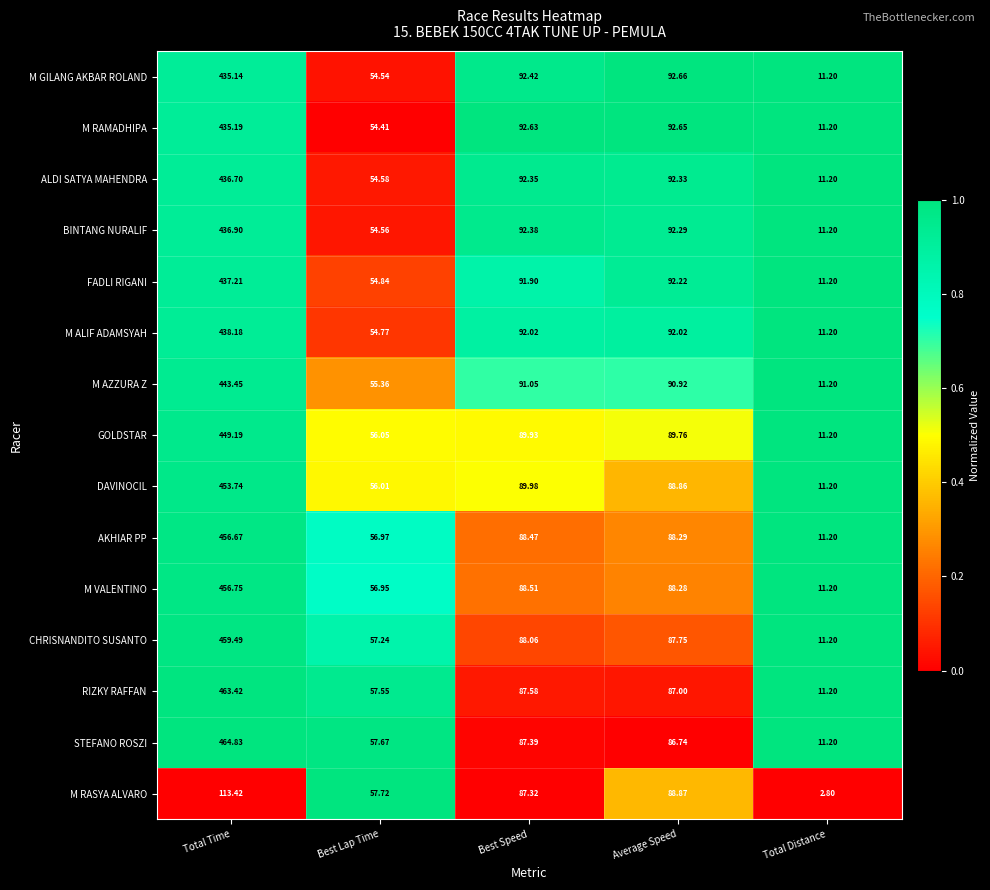

Between Average Speed and Total Distance, which series saw the biggest shift?

M RASYA ALVARO